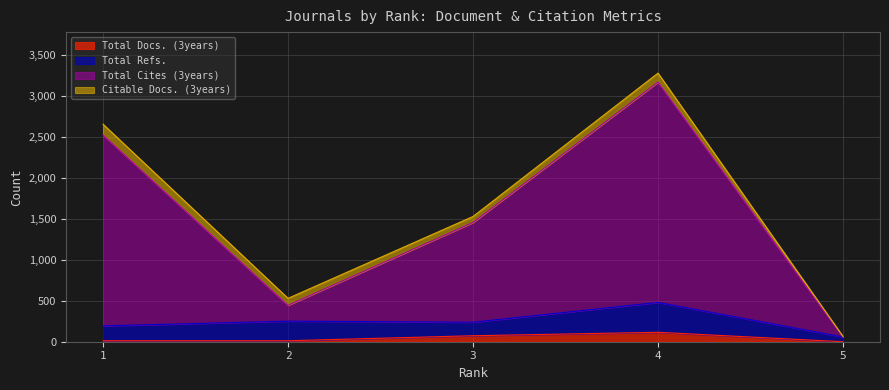

The value of Total Cites (3years) at 5 is 58. True or false?

True